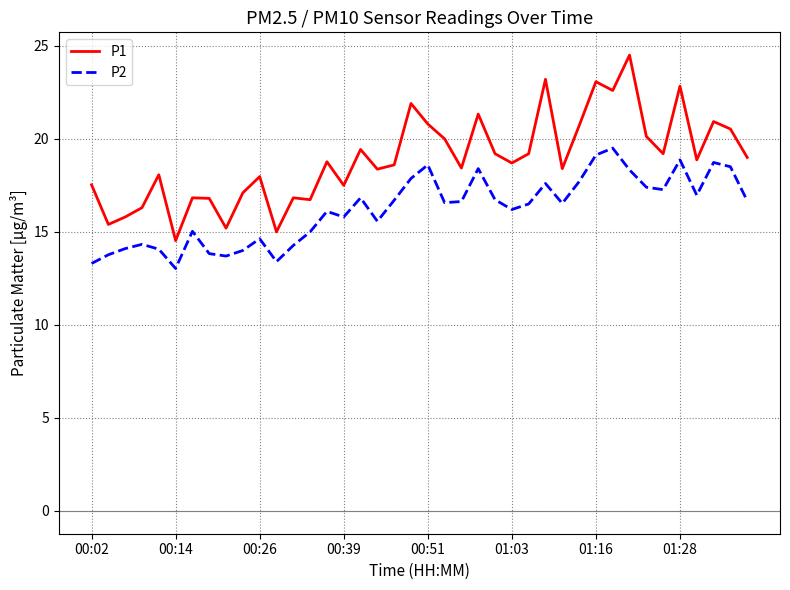

Which series has the largest total across all categories?

P1